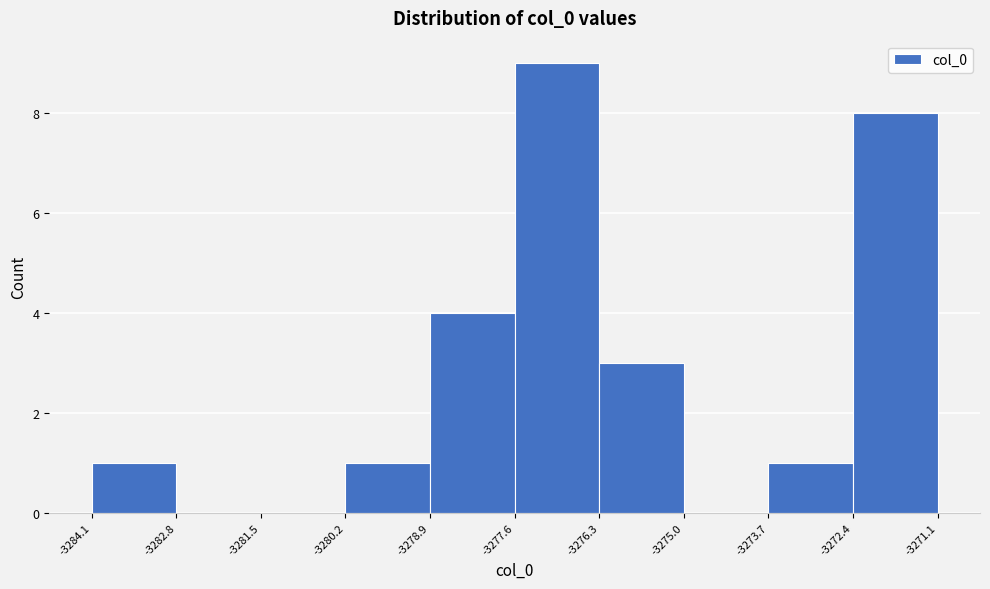

Reading left to right, list every bar in this chart as the range it spans on the x-axis followed by its height. The values are not printed on the chart, so give them approximately, as read against the axis.

-3284.1 to -3282.8: 1
-3282.8 to -3281.5: 0
-3281.5 to -3280.2: 0
-3280.2 to -3278.9: 1
-3278.9 to -3277.6: 4
-3277.6 to -3276.3: 9
-3276.3 to -3275.0: 3
-3275.0 to -3273.7: 0
-3273.7 to -3272.4: 1
-3272.4 to -3271.1: 8